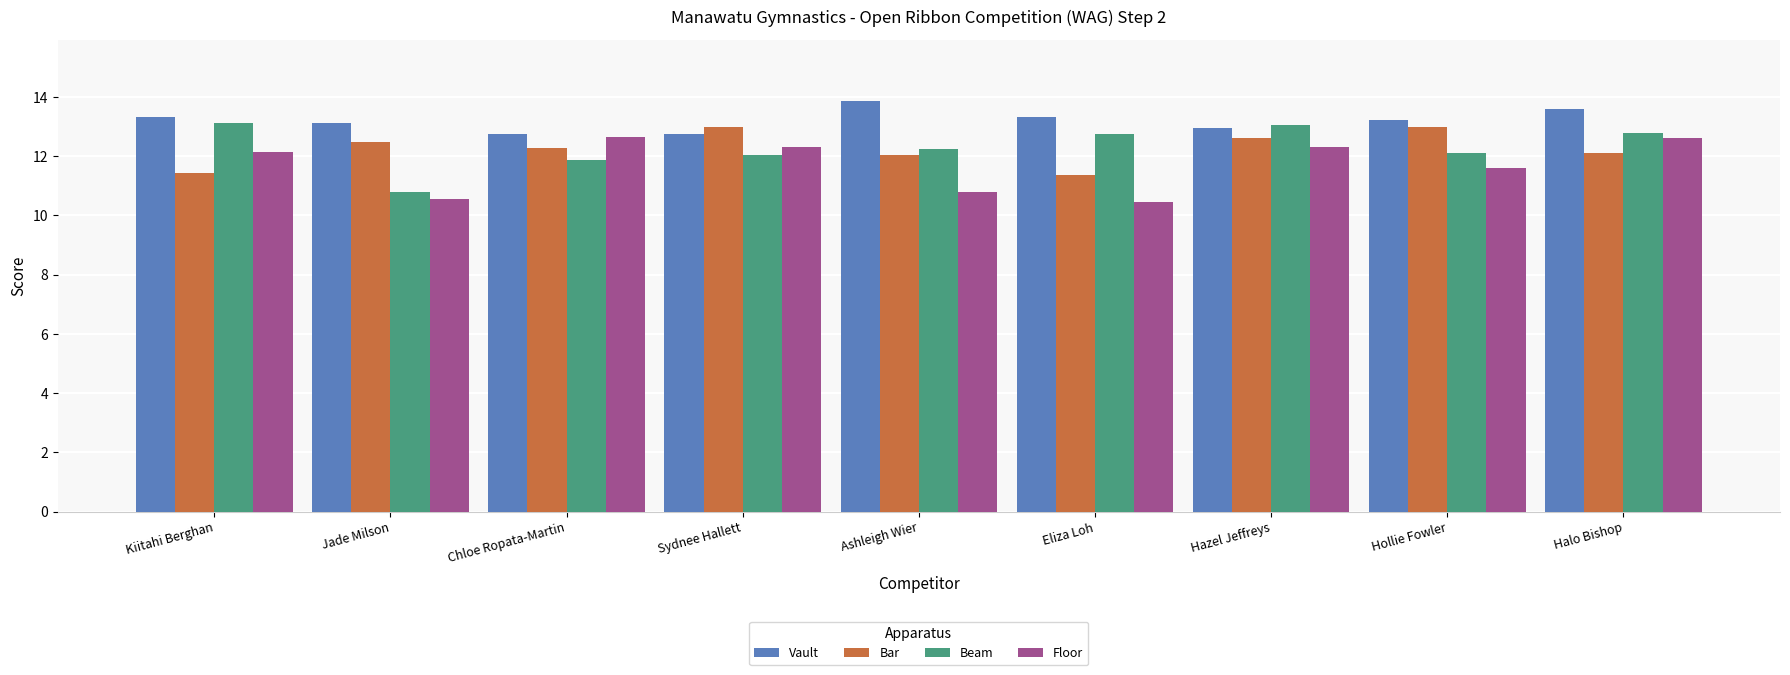

At which category does the chart reach its peak across all series?

Ashleigh Wier